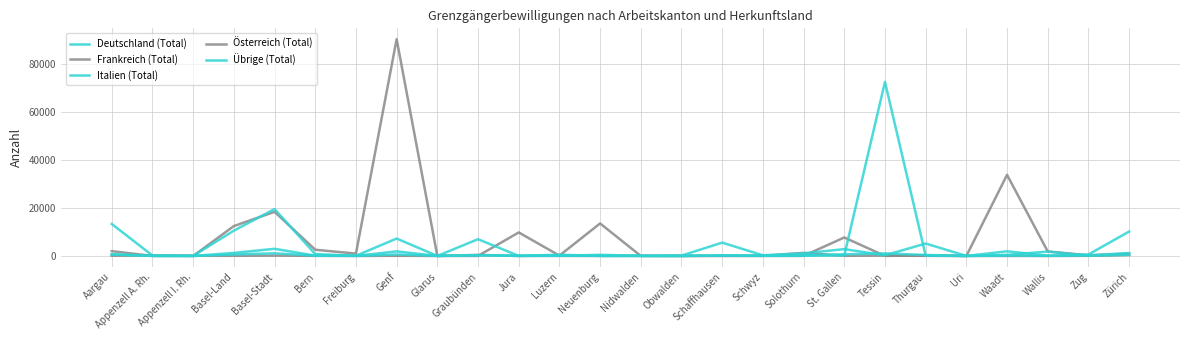

At which category does the chart reach its minimum across all series?

Appenzell I. Rh.